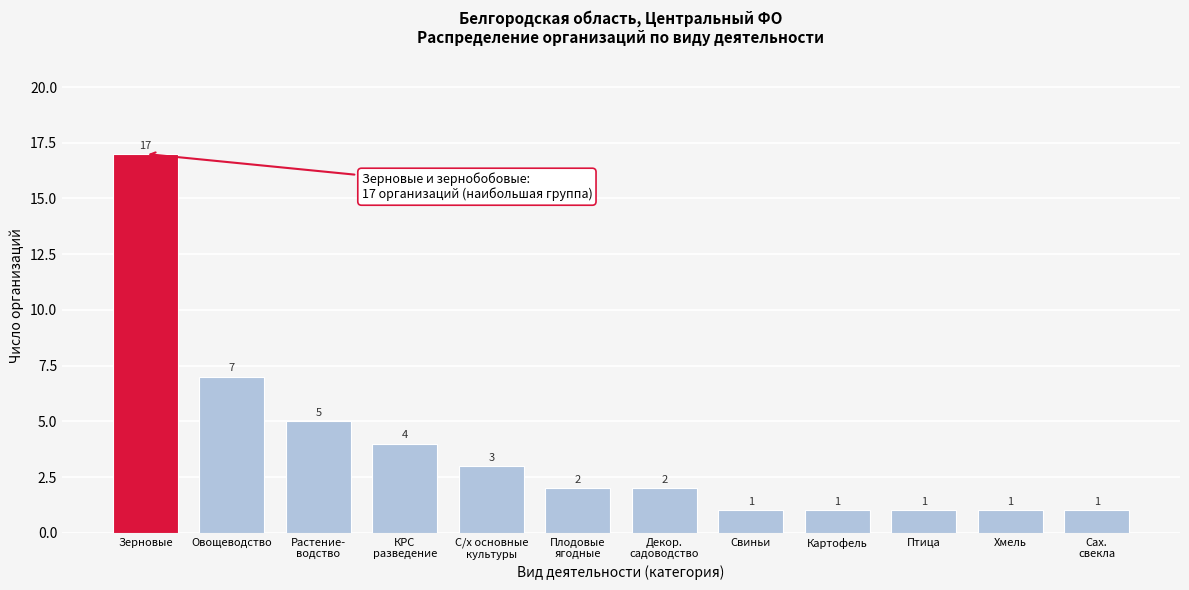

Reading left to right, what are all the values shown in this chart?

17	7	5	4	3	2	2	1	1	1	1	1